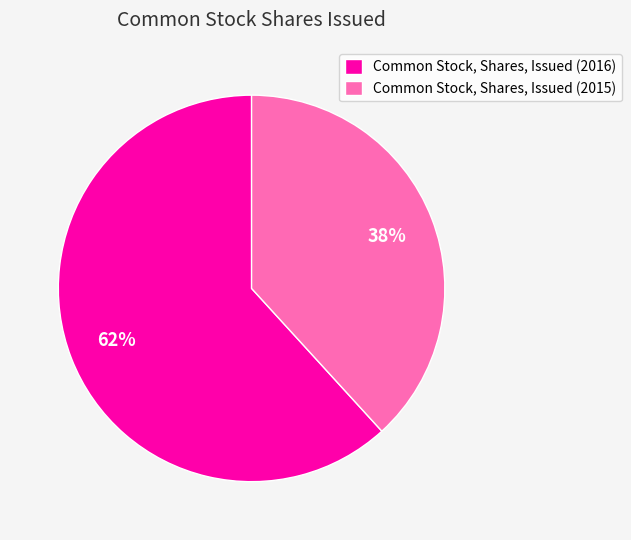

Is the sum of Common Stock, Shares, Issued (2016) and Common Stock, Shares, Issued (2015) greater than half?

Yes